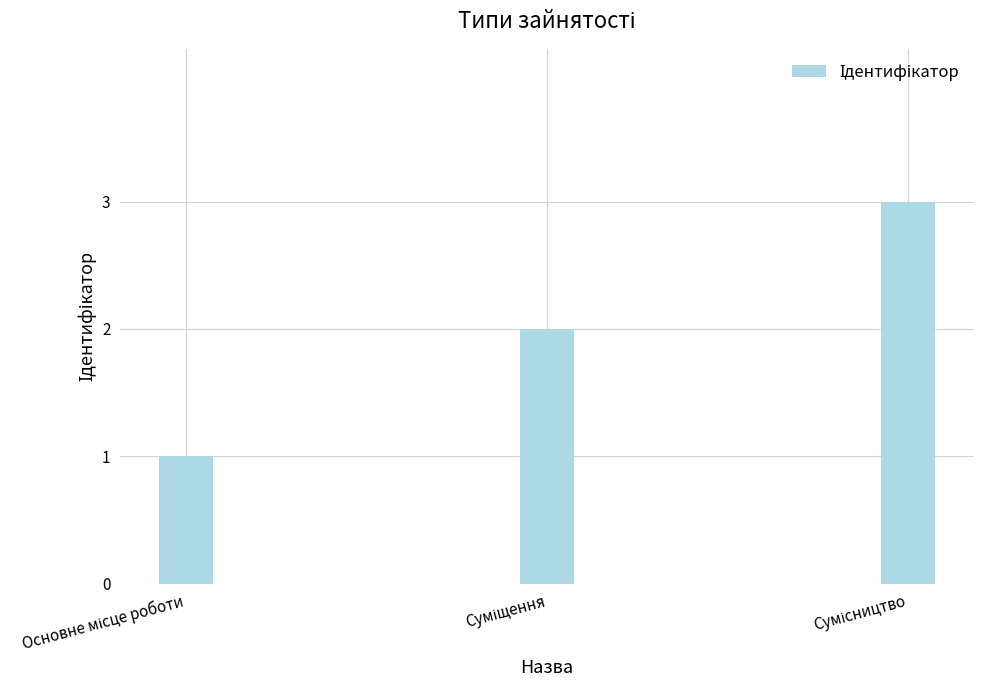

What is the greatest value displayed?

3